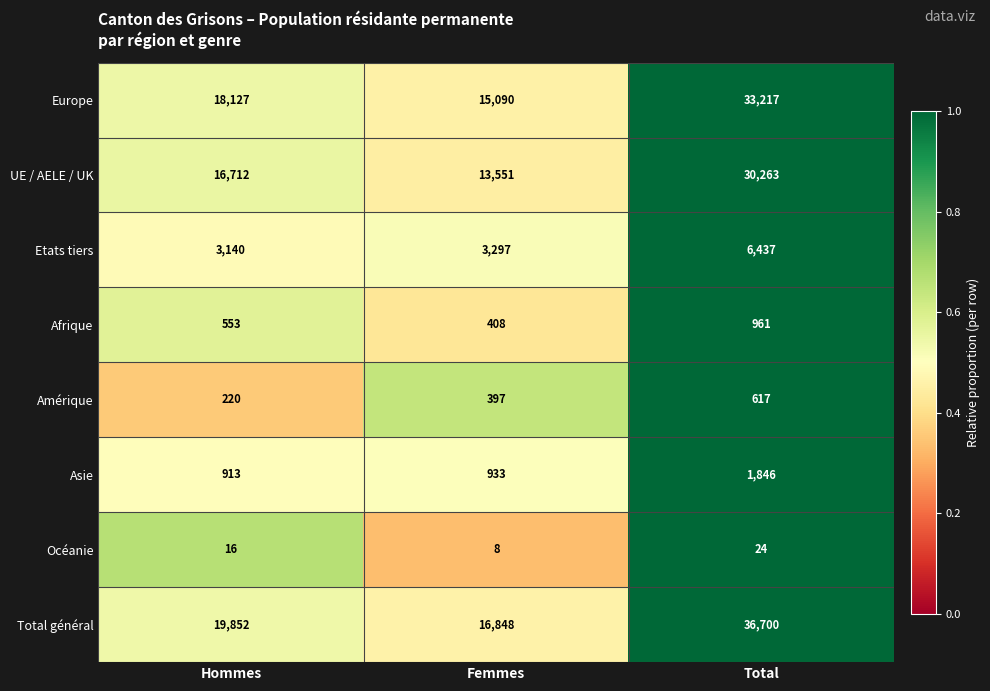

Where is Afrique nearest to the value 684?

Hommes